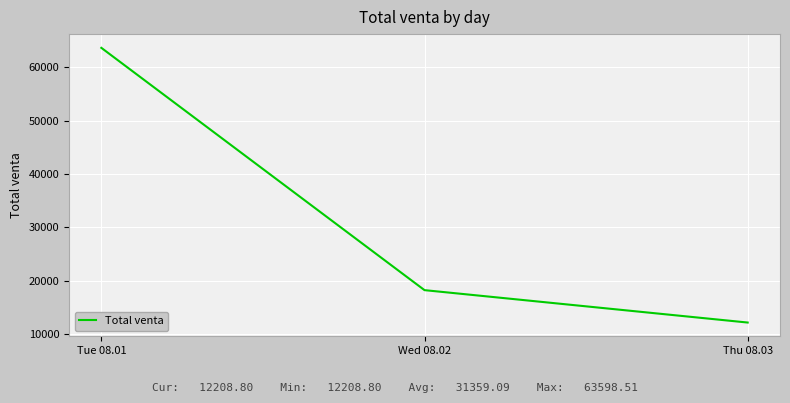

Rank the categories by value from lowest to highest.

Thu 08.03, Wed 08.02, Tue 08.01